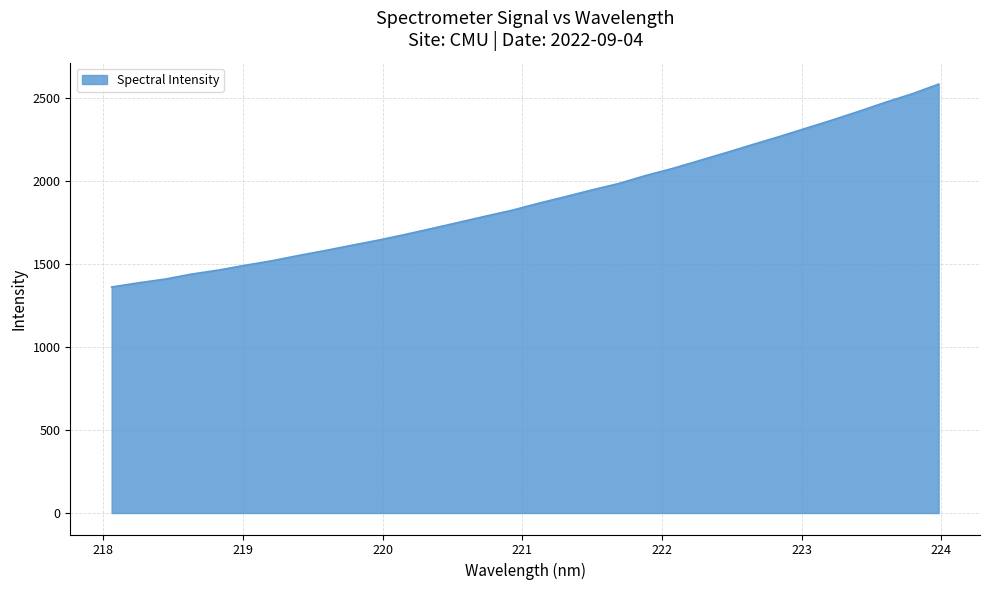

Reading right to left, list all the values displayed in this chart.

2583.6	2525.0	2473.9	2419.2	2366.9	2316.8	2266.6	2218.5	2169.6	2122.1	2074.9	2032.5	1984.8	1946.6	1905.7	1866.2	1823.7	1788.0	1750.9	1714.2	1678.3	1644.2	1613.1	1581.3	1551.4	1519.6	1492.4	1463.4	1439.4	1409.1	1386.6	1361.6